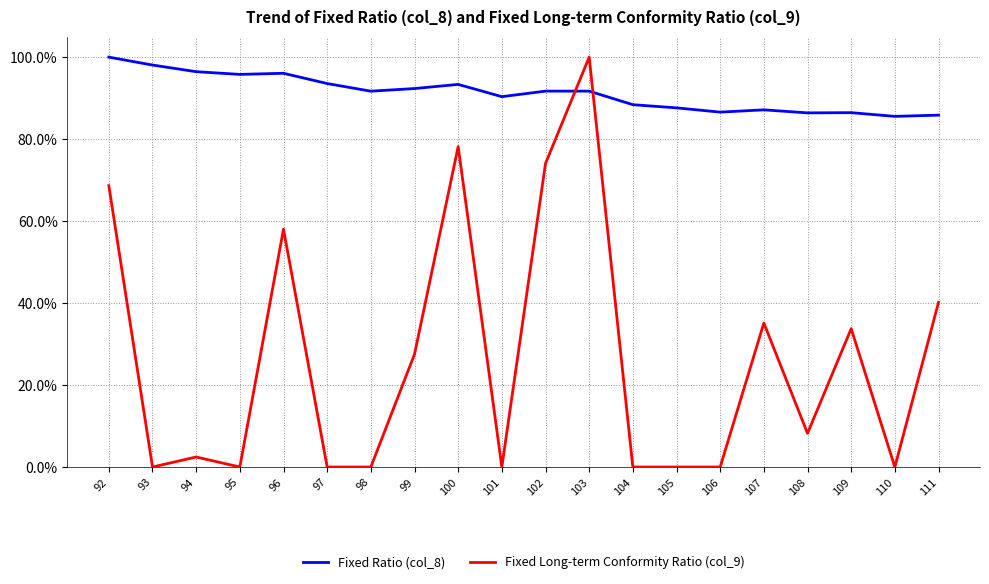

What is the difference between the highest and lowest values at 100?

15.2